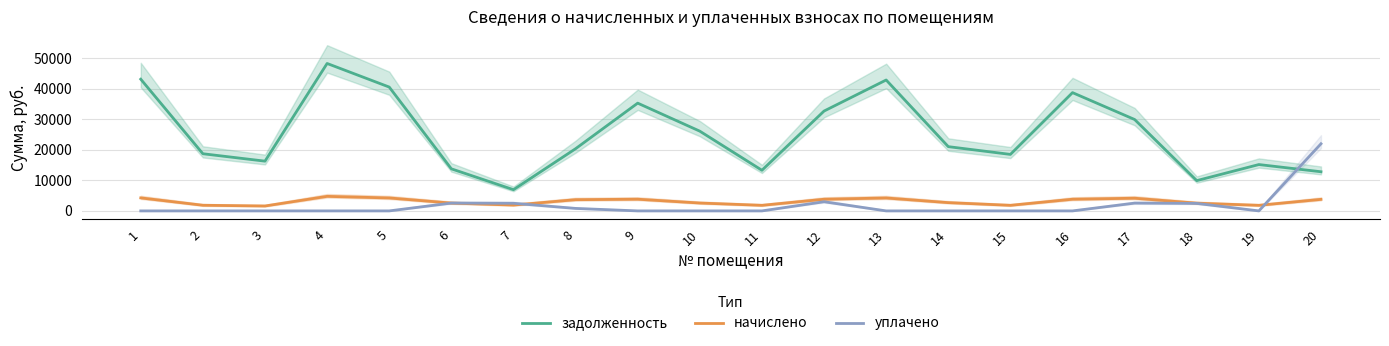

Where is начислено nearest to the value 3188?

14